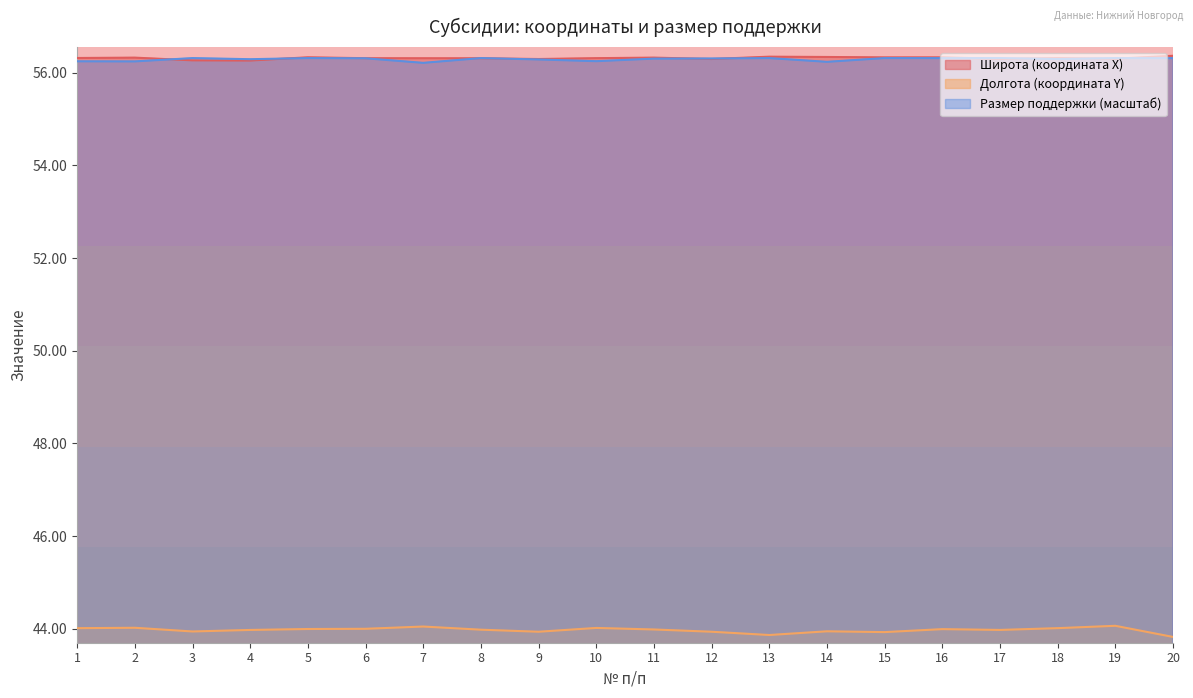

Read the Размер поддержки, руб. value at 17.

56.3